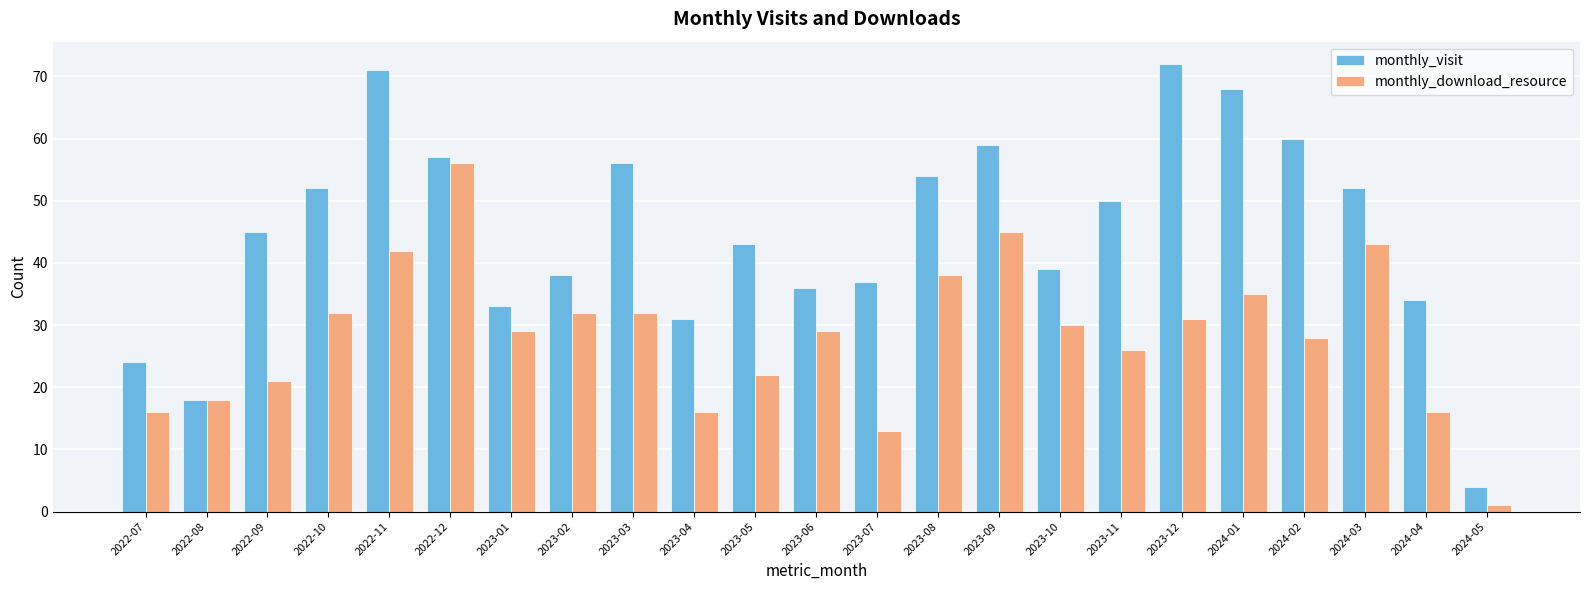

List the series in order of their overall mean, lowest first.

monthly_download_resource, monthly_visit